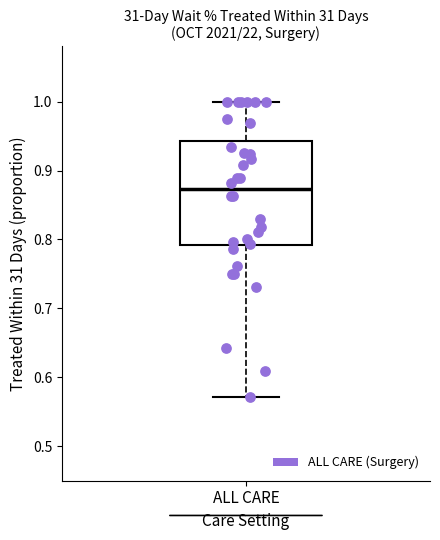

Where is the lower edge of the box for ALL CARE on the y-axis? The values are not printed on the chart, so give them approximately, as read against the axis.

0.79